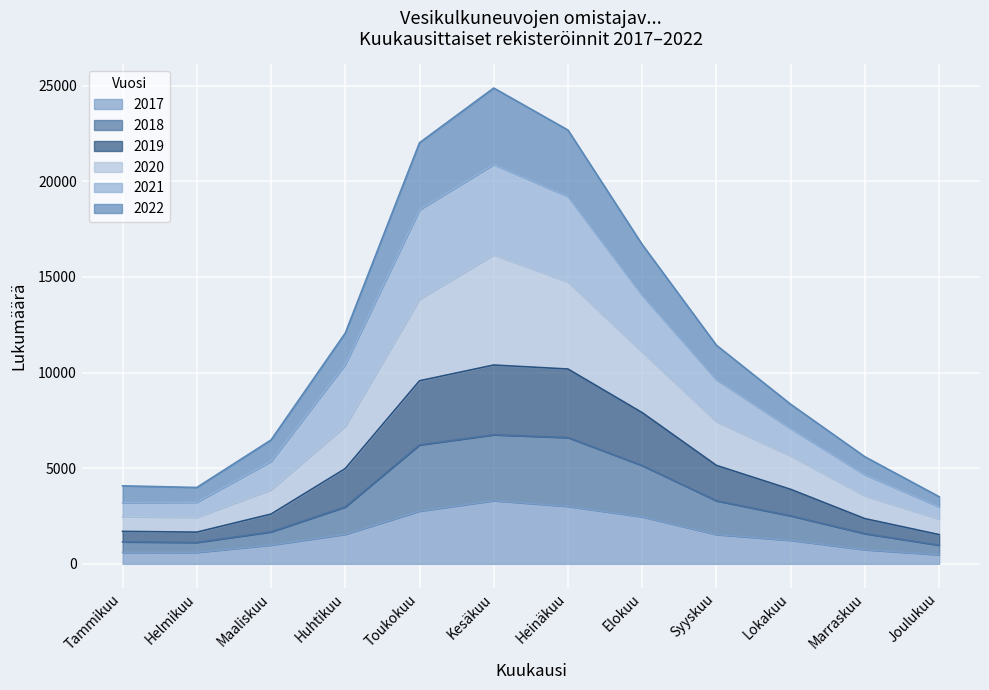

What is the total value across all series at Syyskuu?

11430